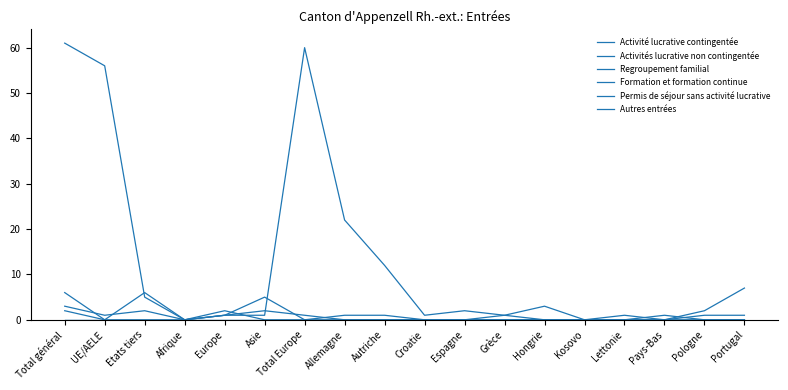

Is this an area chart (filled region under the line)?

No